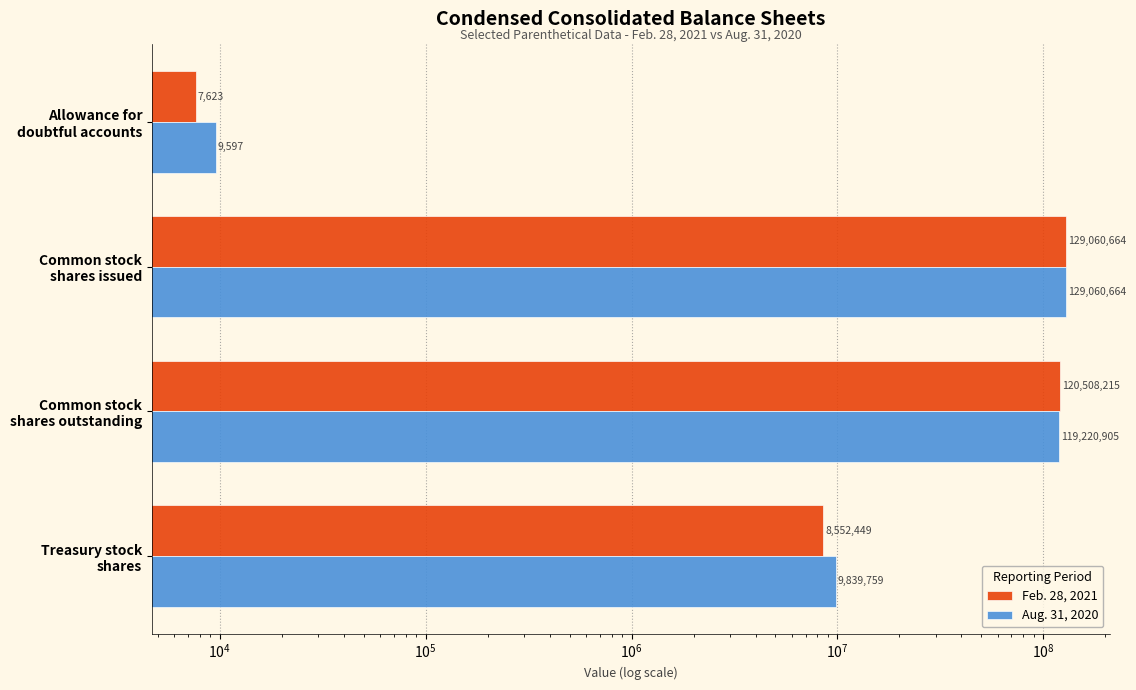

Rank the series by their maximum value, from highest to lowest.

Feb. 28, 2021, Aug. 31, 2020